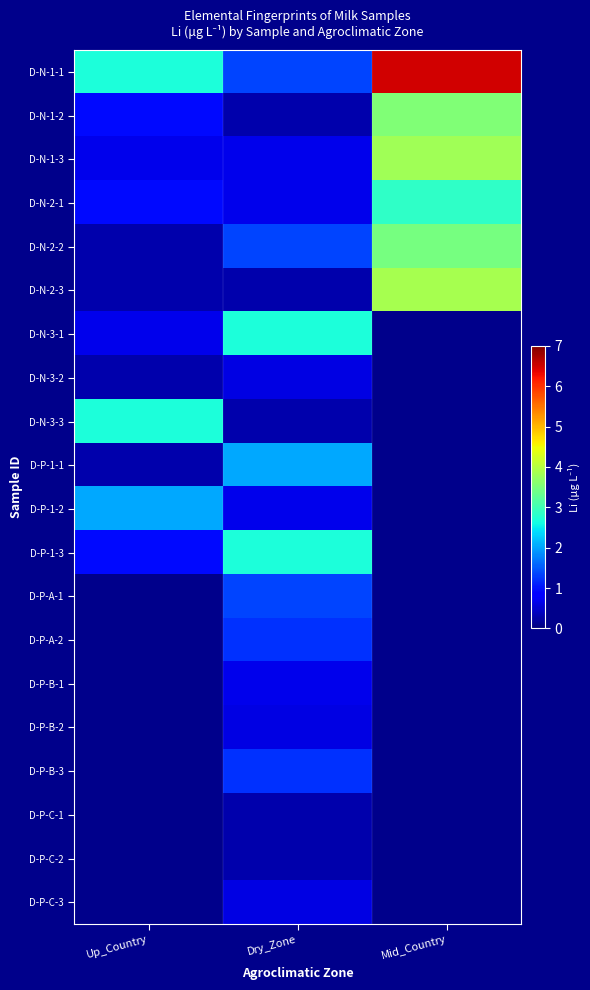

At which label does D-N-1-2 reach its peak?

Mid_Country